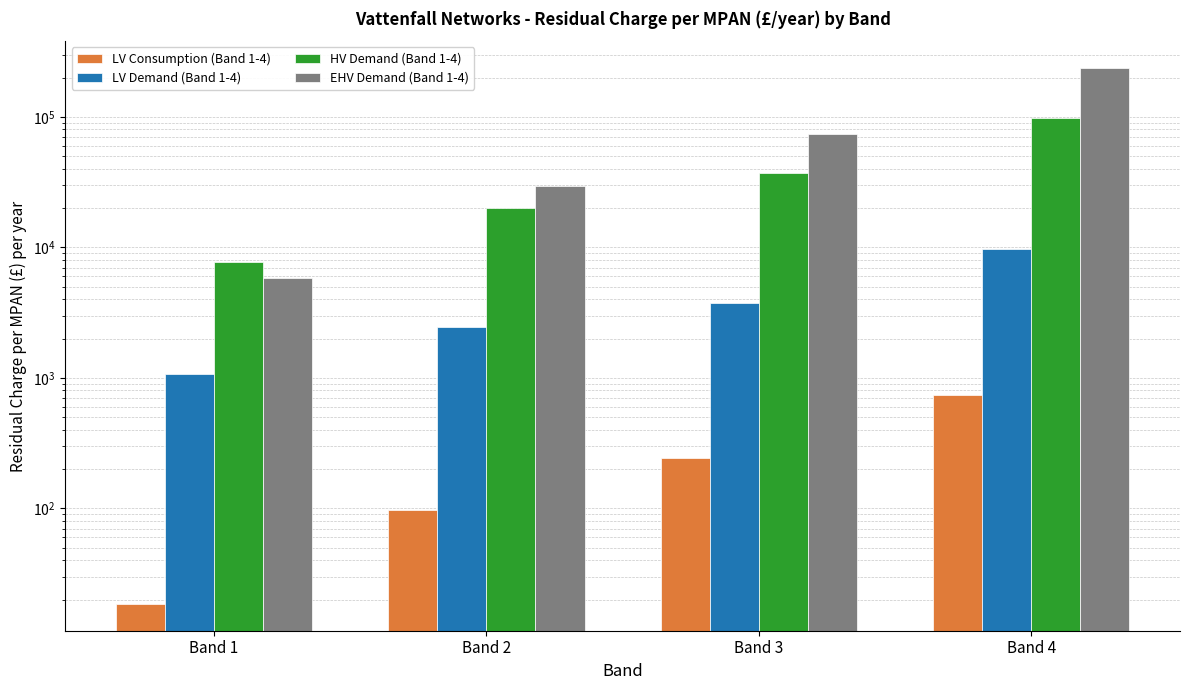

What is the maximum value shown in the chart?

236759.9